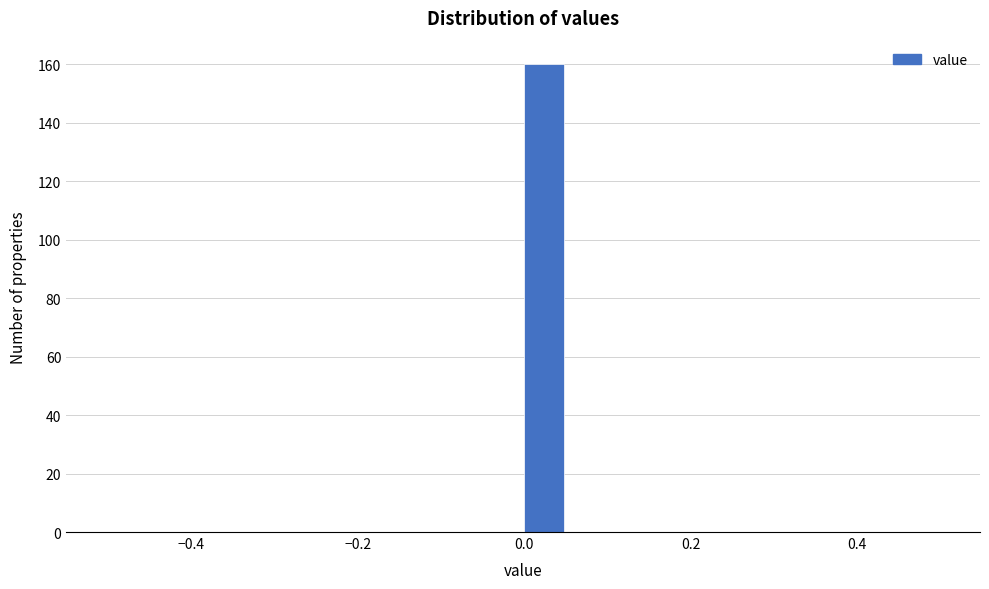

Read against the x-axis, roughly where is the centre of the tallest bar?

0.02